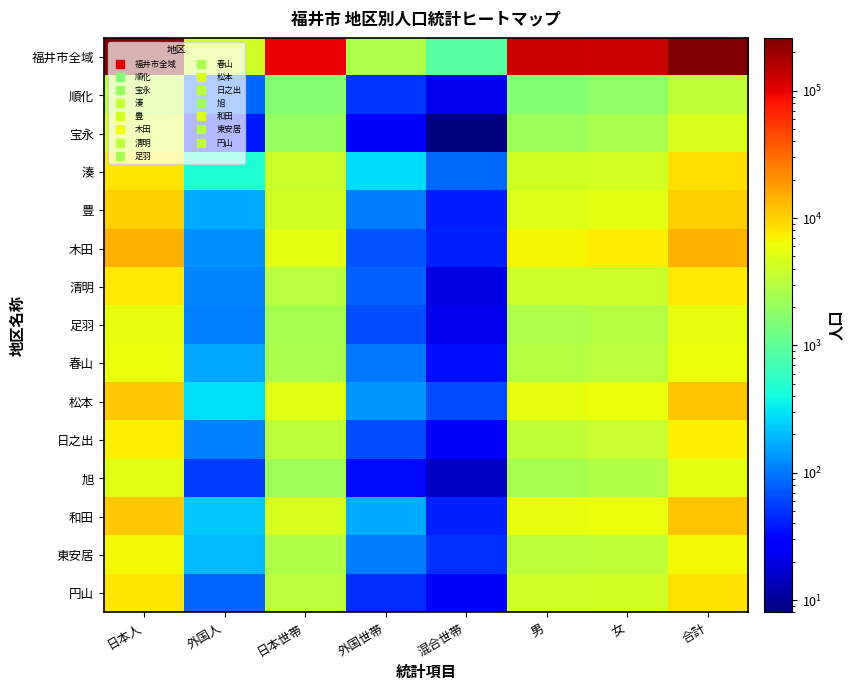

Between 日本世帯 and 外国世帯, which series saw the biggest shift?

福井市全域